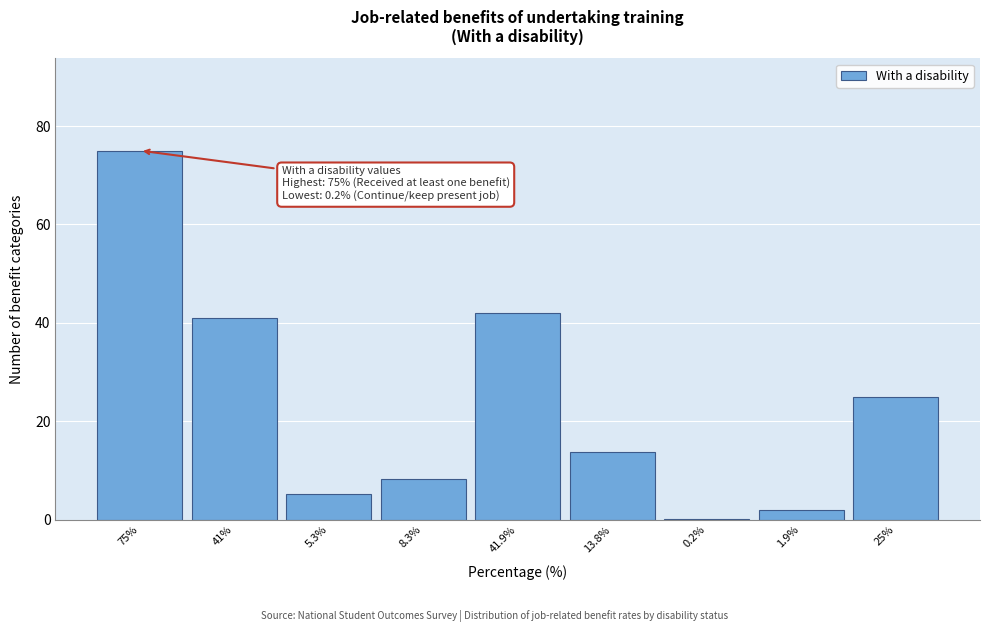

Reading right to left, list all the values displayed in this chart.

25%=25.0	1.9%=1.9	0.2%=0.2	13.8%=13.8	41.9%=41.9	8.3%=8.3	5.3%=5.3	41%=41.0	75%=75.0